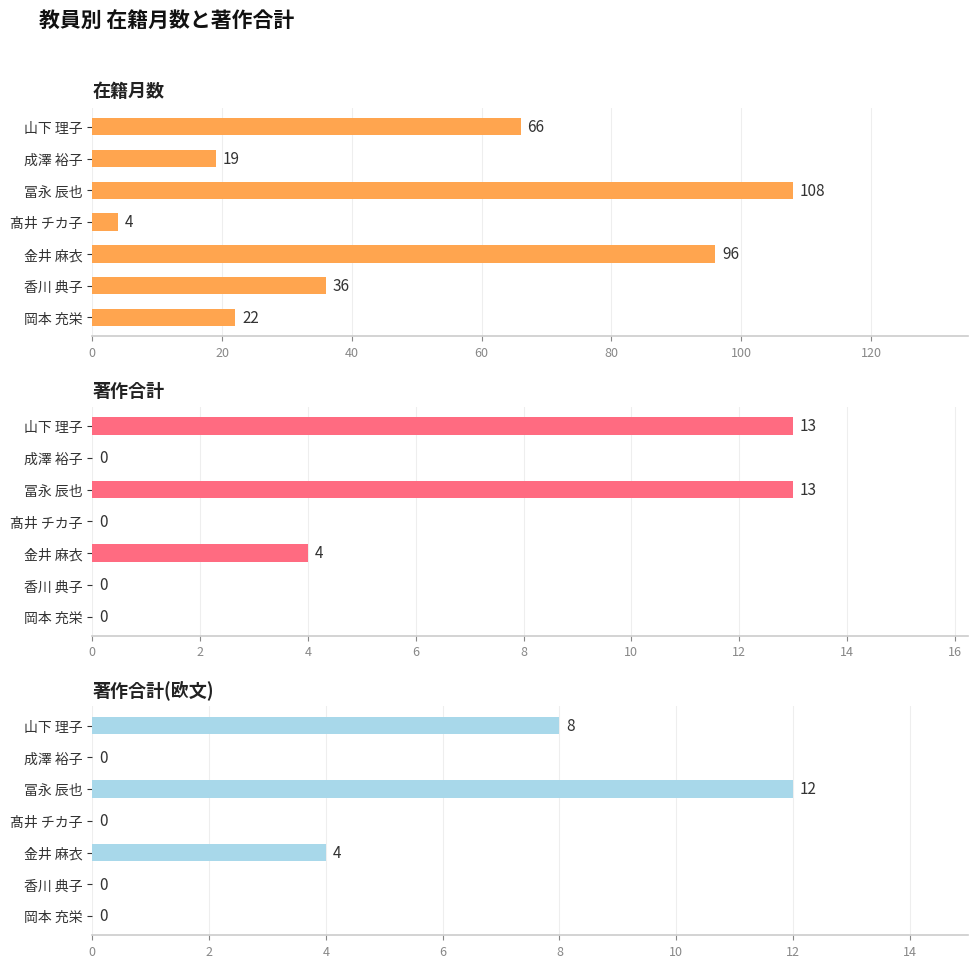

Which series has the largest range (max minus min)?

在籍月数